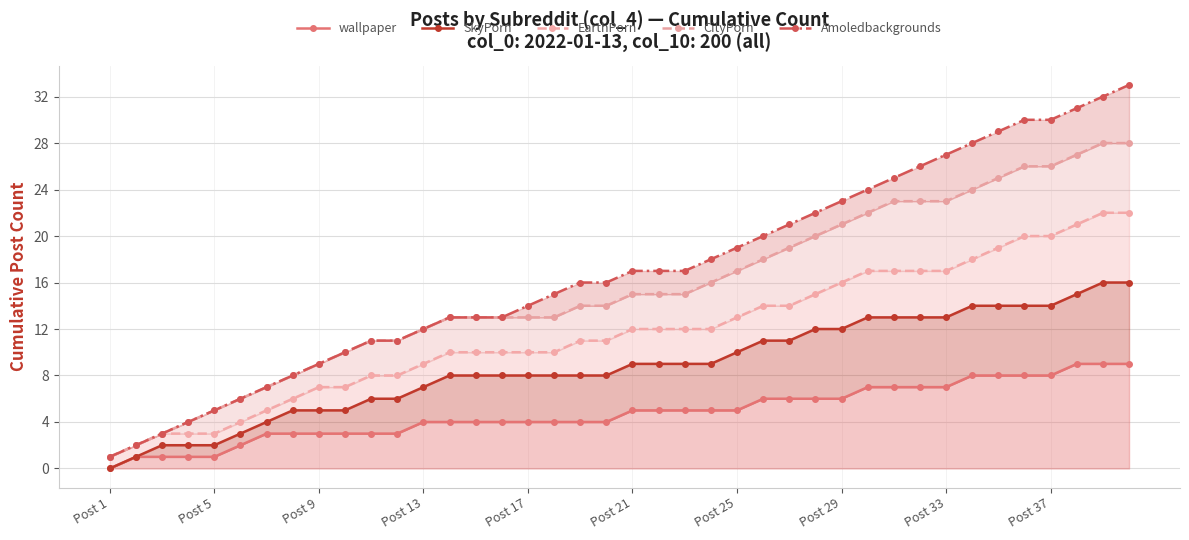

What is the difference between the highest and lowest values at Post 1?

1